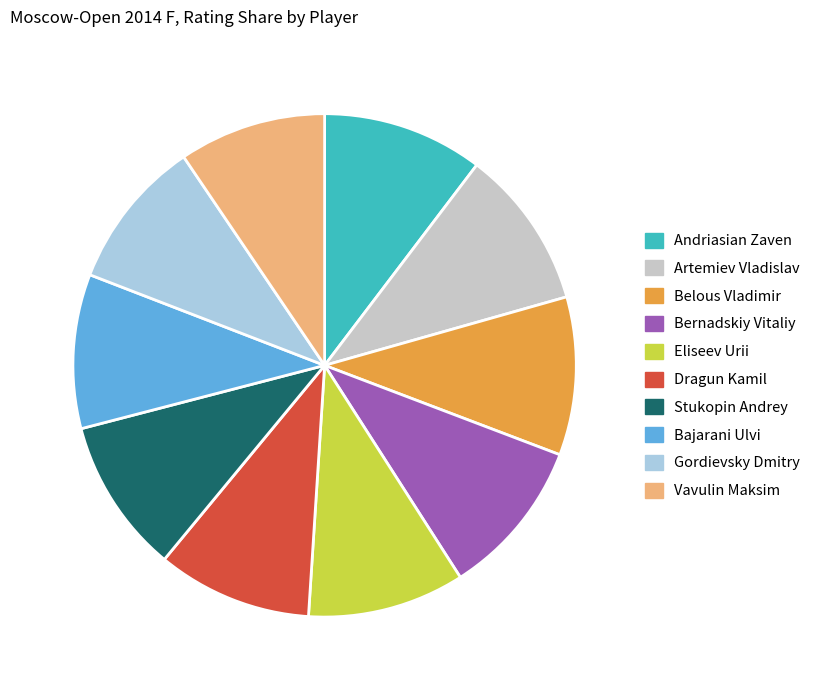

Combined, do Bernadskiy Vitaliy and Dragun Kamil account for over 50%?

No